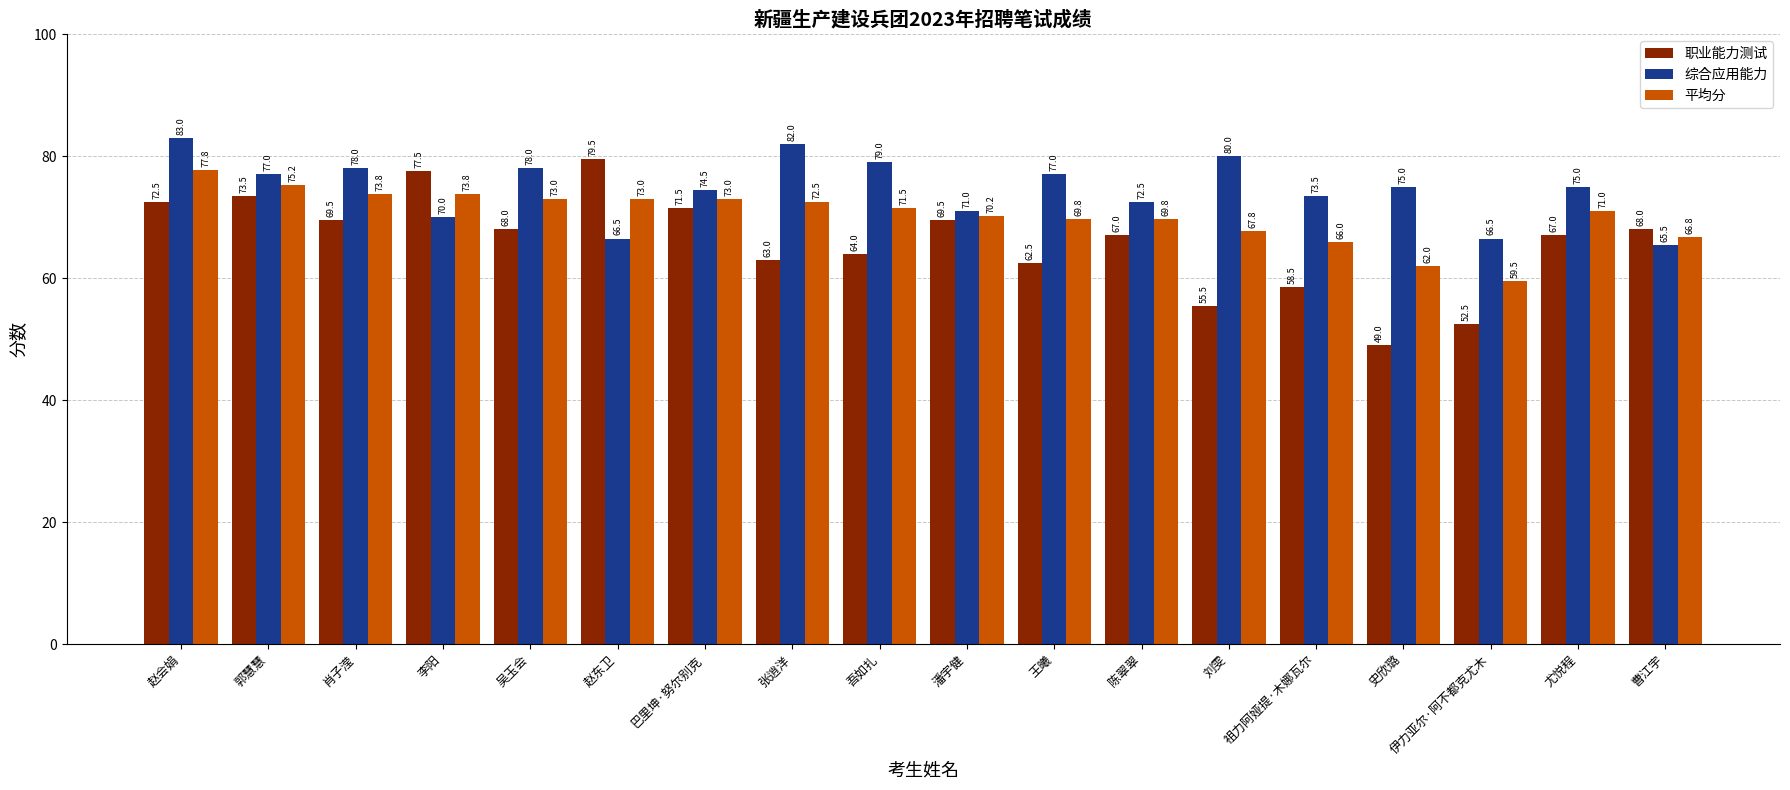

What is the sum of all 综合应用能力 values?

1344.0